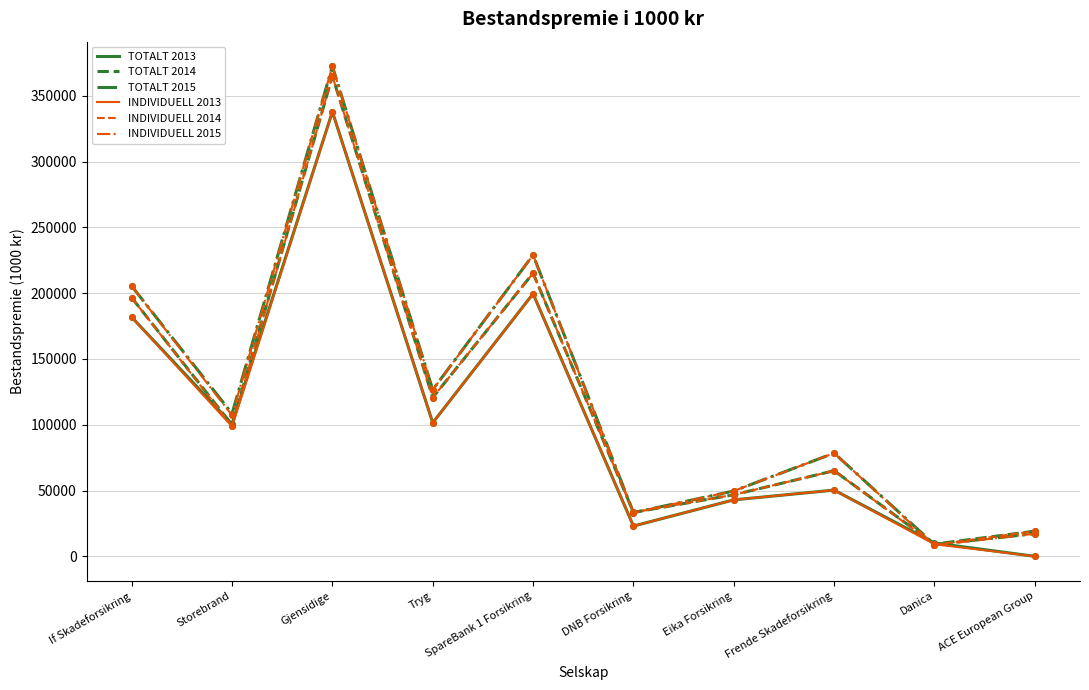

What is the label of the 8th point from the right?

Gjensidige